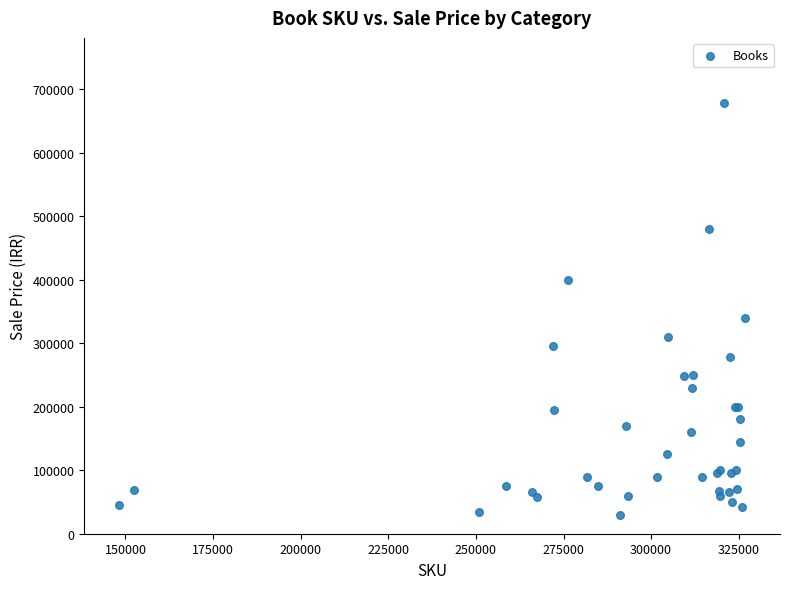

What Y value in the scatter plot is closest to 354500?

339000